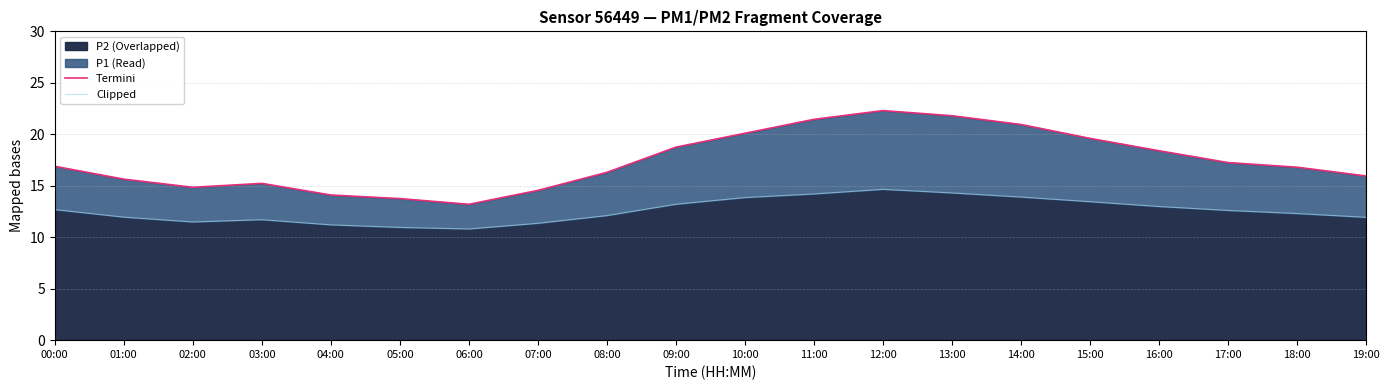

At which category does Termini edge reach its first local peak?

03:00